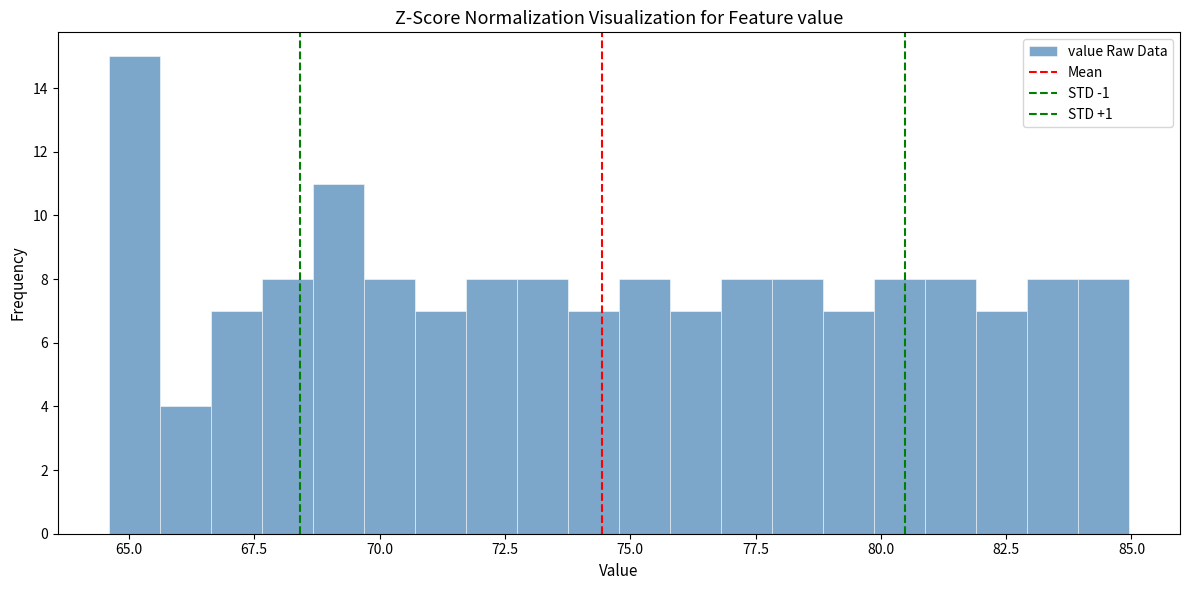

Read against the x-axis, roughly where is the centre of the tallest bar?

65.0